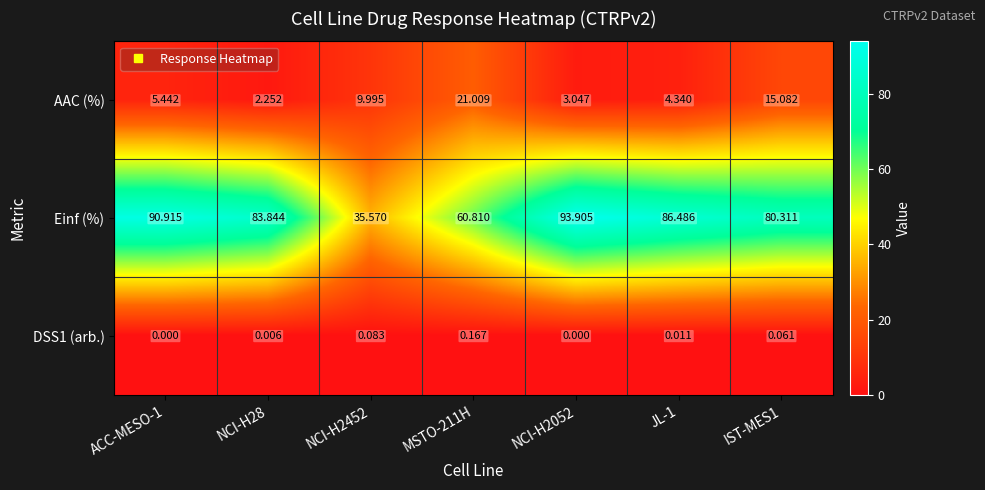

Which series has the largest total across all categories?

Einf (%)